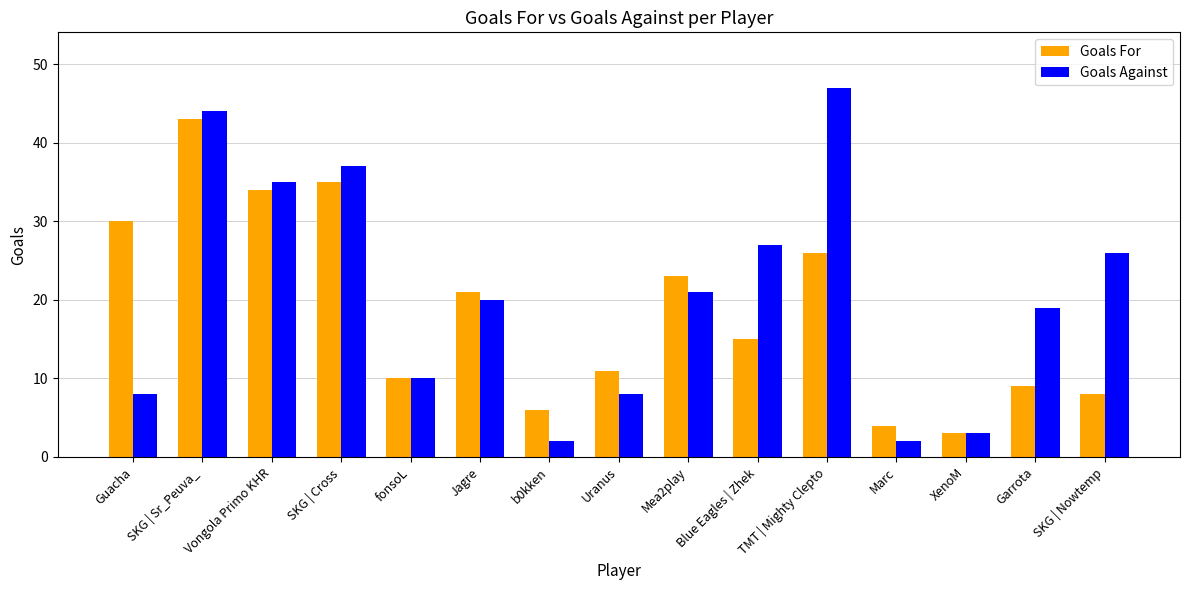

What is the label of the 4th bar from the right?

Marc